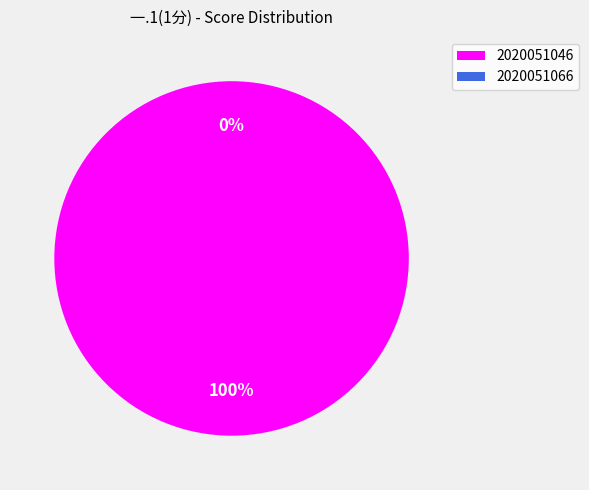

The 2020051046 slice represents 86% of the pie. True or false?

False